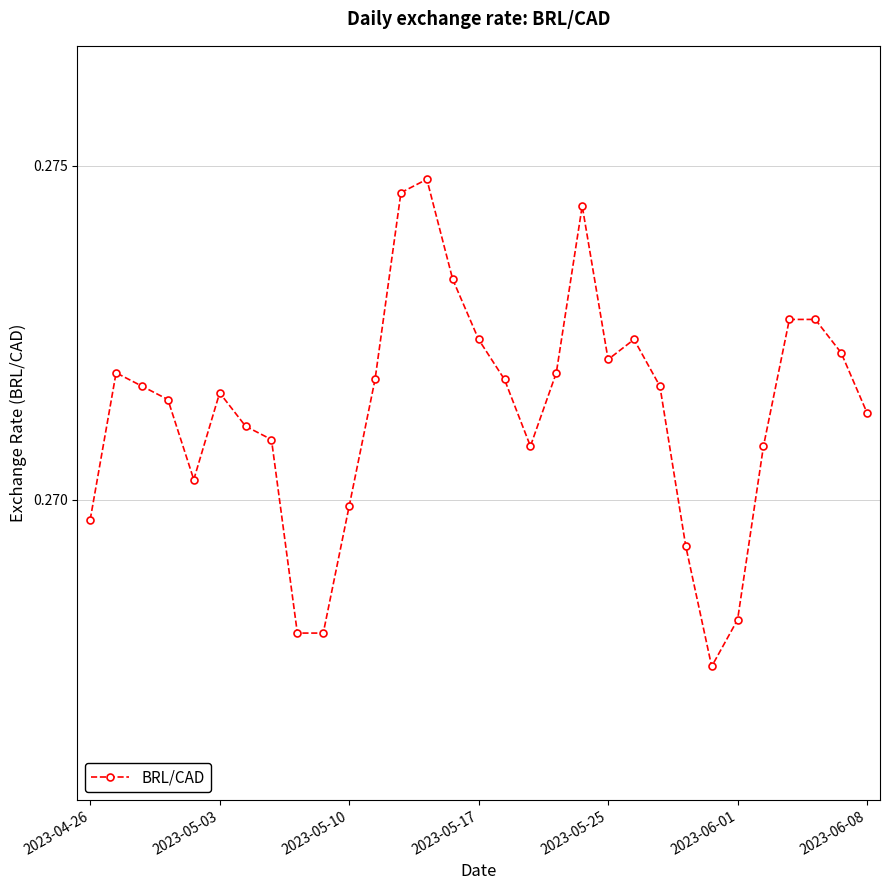

Count the values in the range 0 to 1.

31